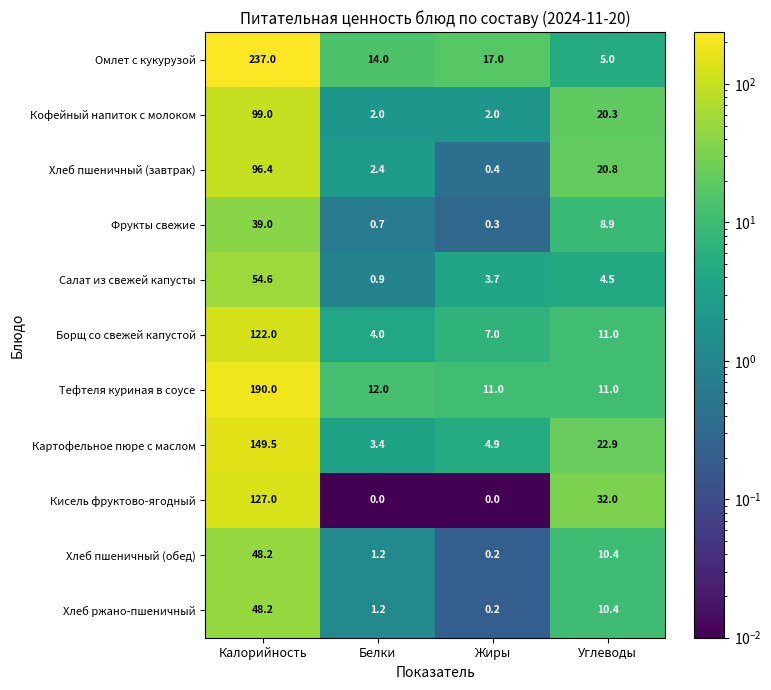

What is the difference between the maximum and minimum values in the Борщ со свежей капустой series?

118.0